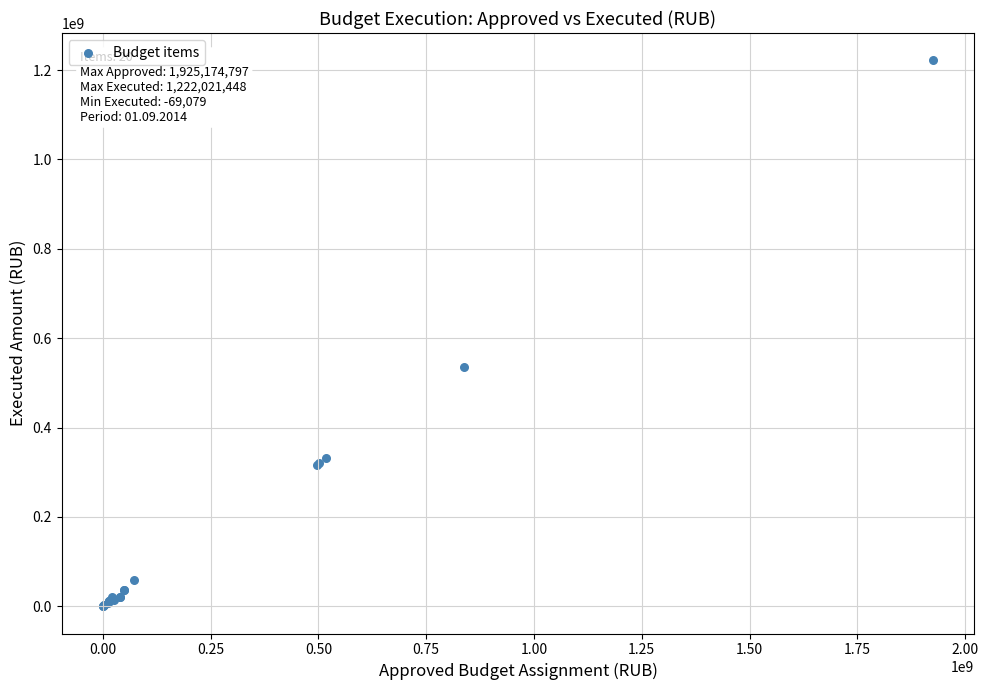

What Y value in the scatter plot is closest to 610976184?

535465010.6